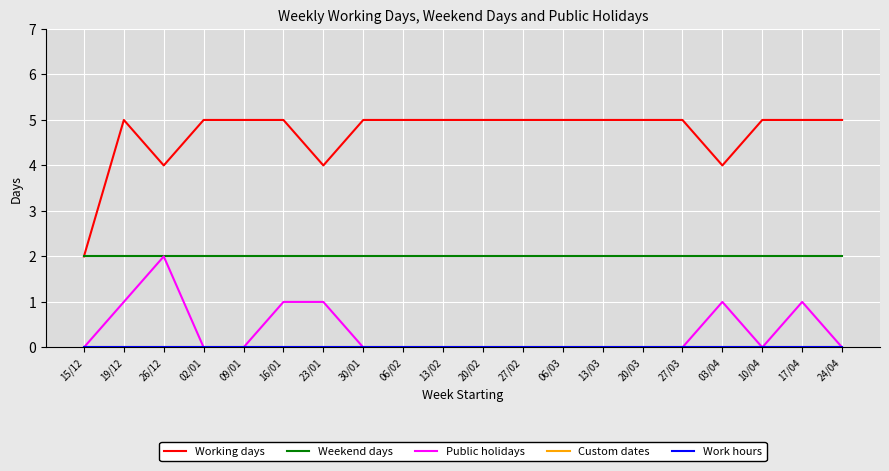

Between 20/03 and 24/04, which is larger?

20/03